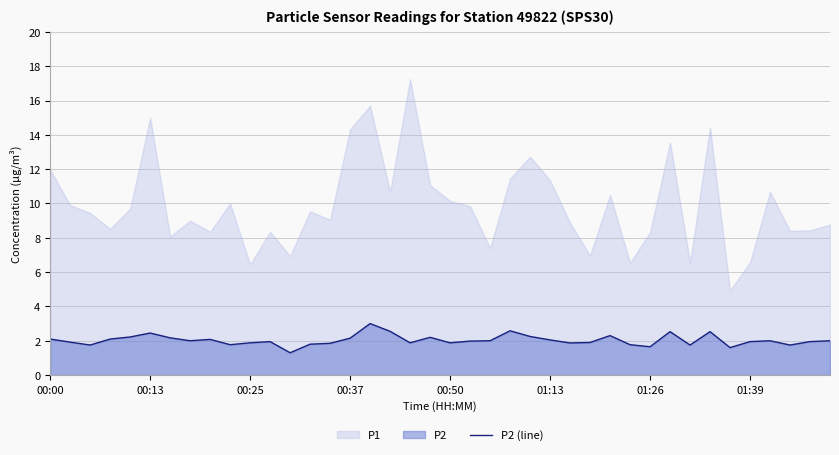

What is the maximum value for P2 (line)?

3.0